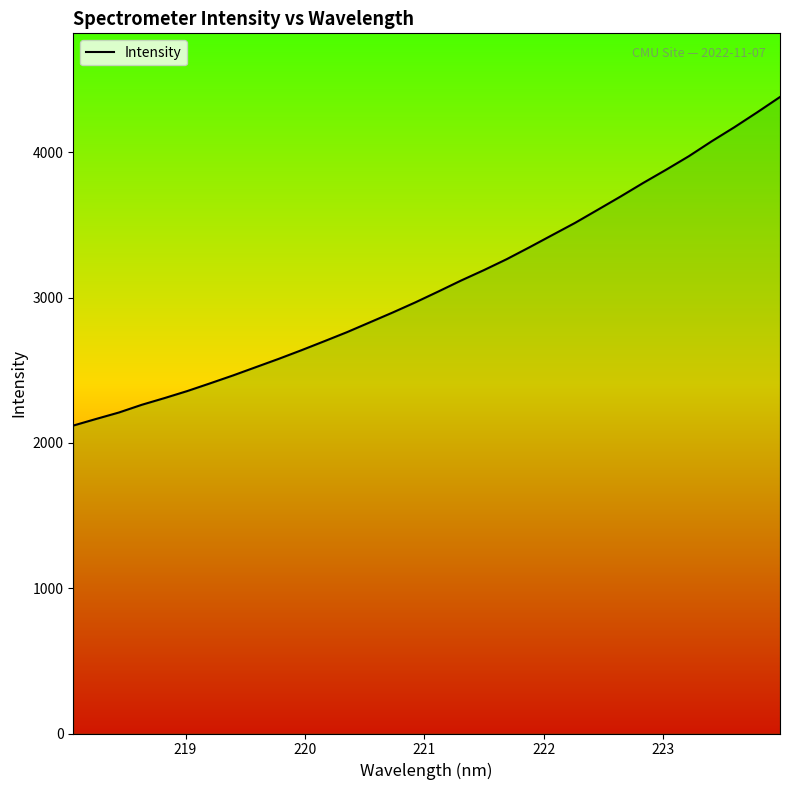

Does the chart have visible grid lines?

No